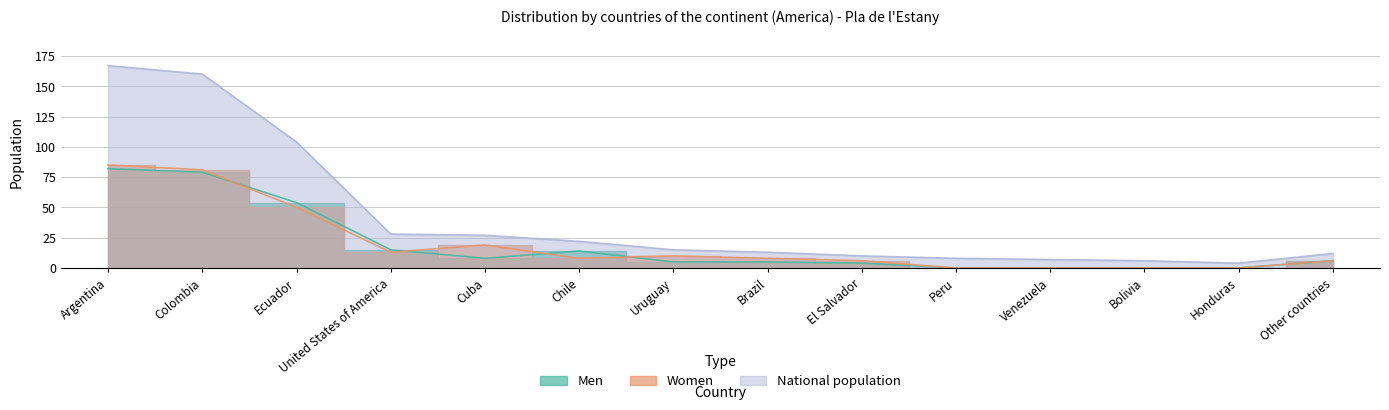

Is it true that Men equals 4 at United States of America?

False